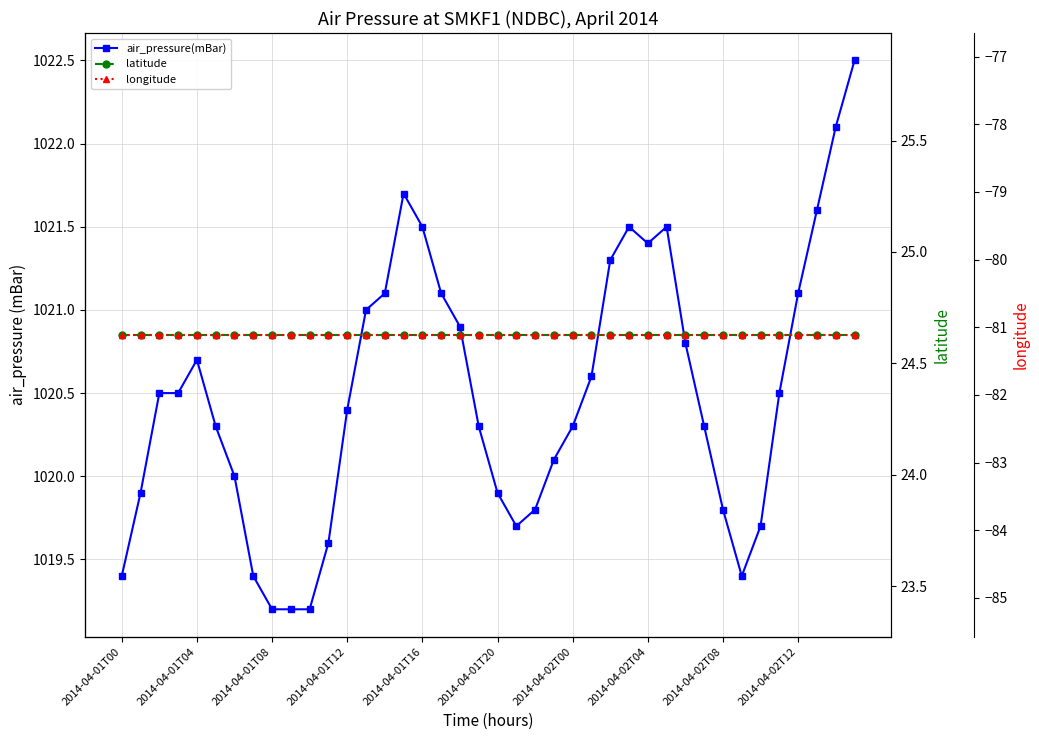

True or false: longitude has more than 0 points higher than both neighbors.

False